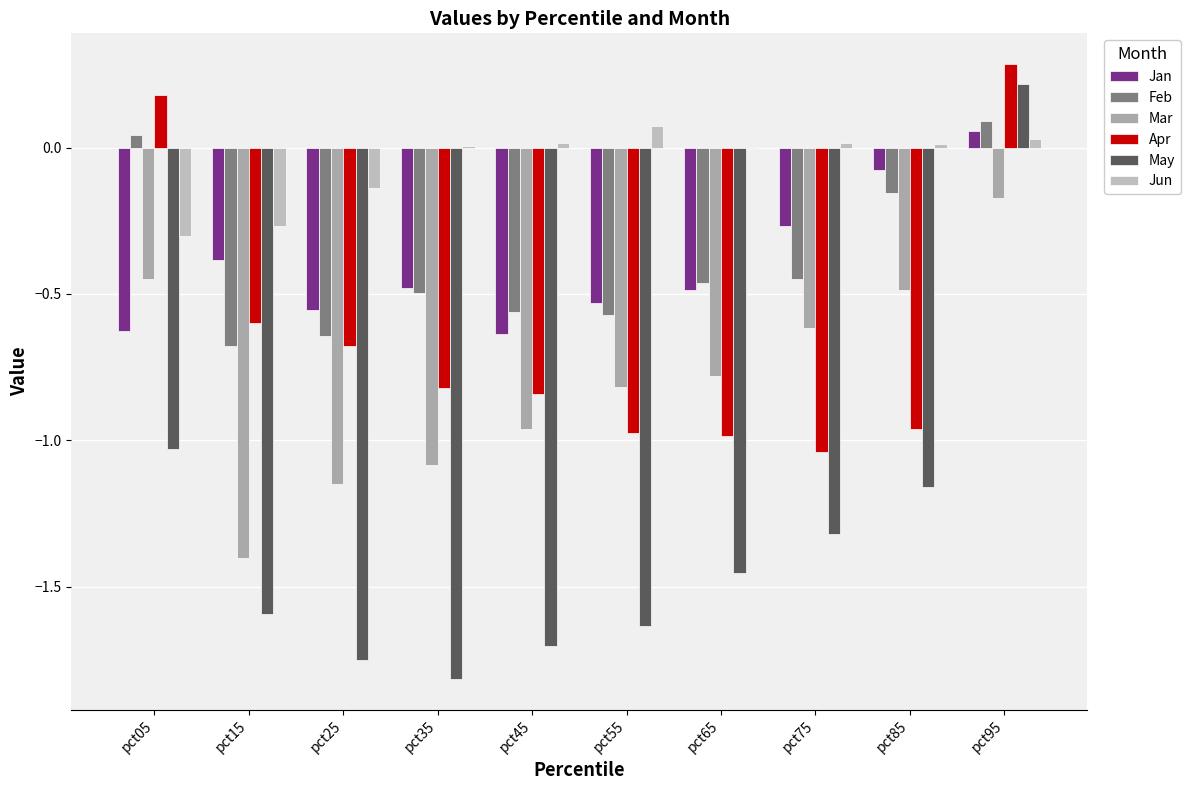

What is the sum of the Apr values at pct15 and pct35?

-1.4